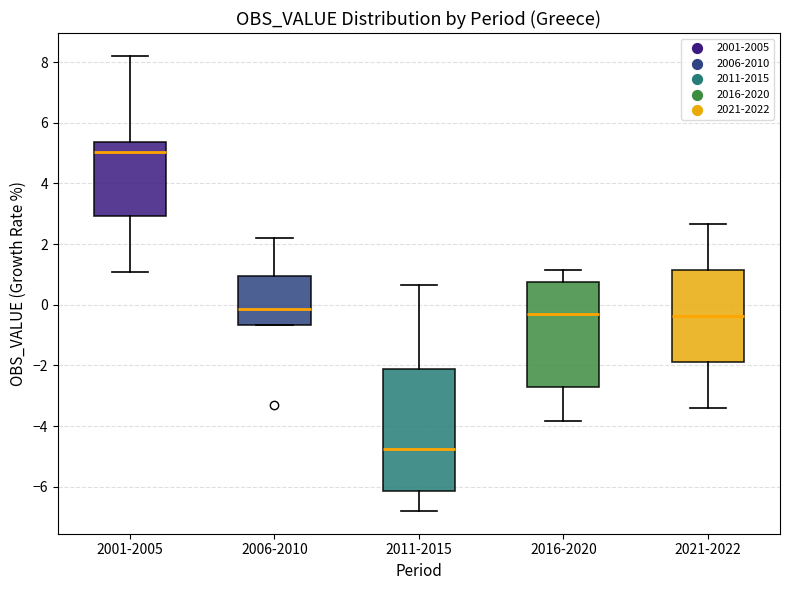

Which box has the lowest median line?

2011-2015